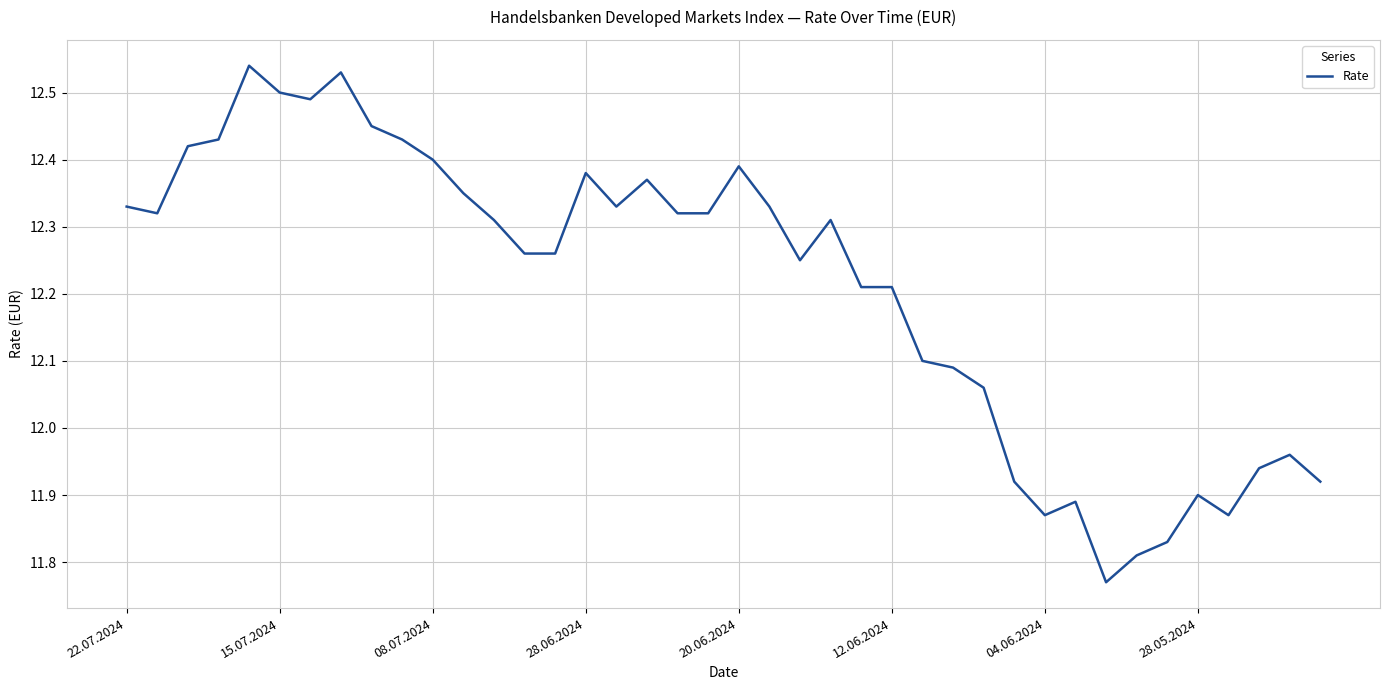

What is the difference between the maximum and minimum values?

0.8